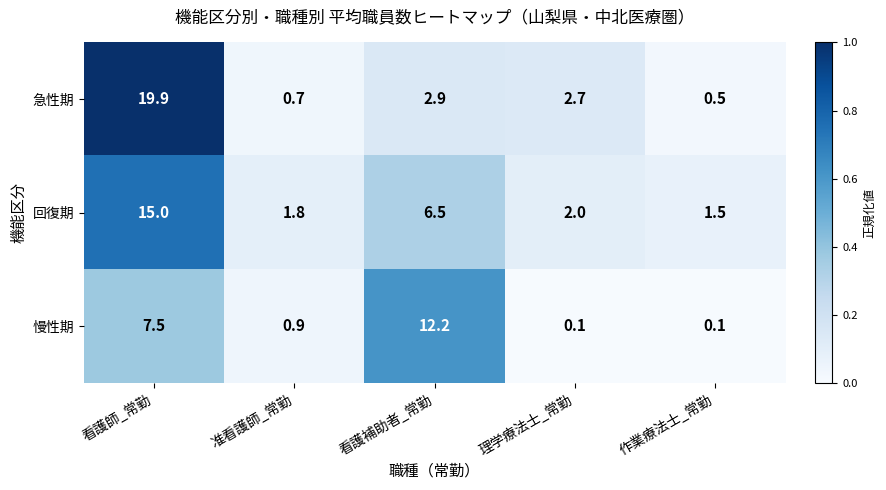

Which category has the lowest value in the 急性期 series?

作業療法士_常勤